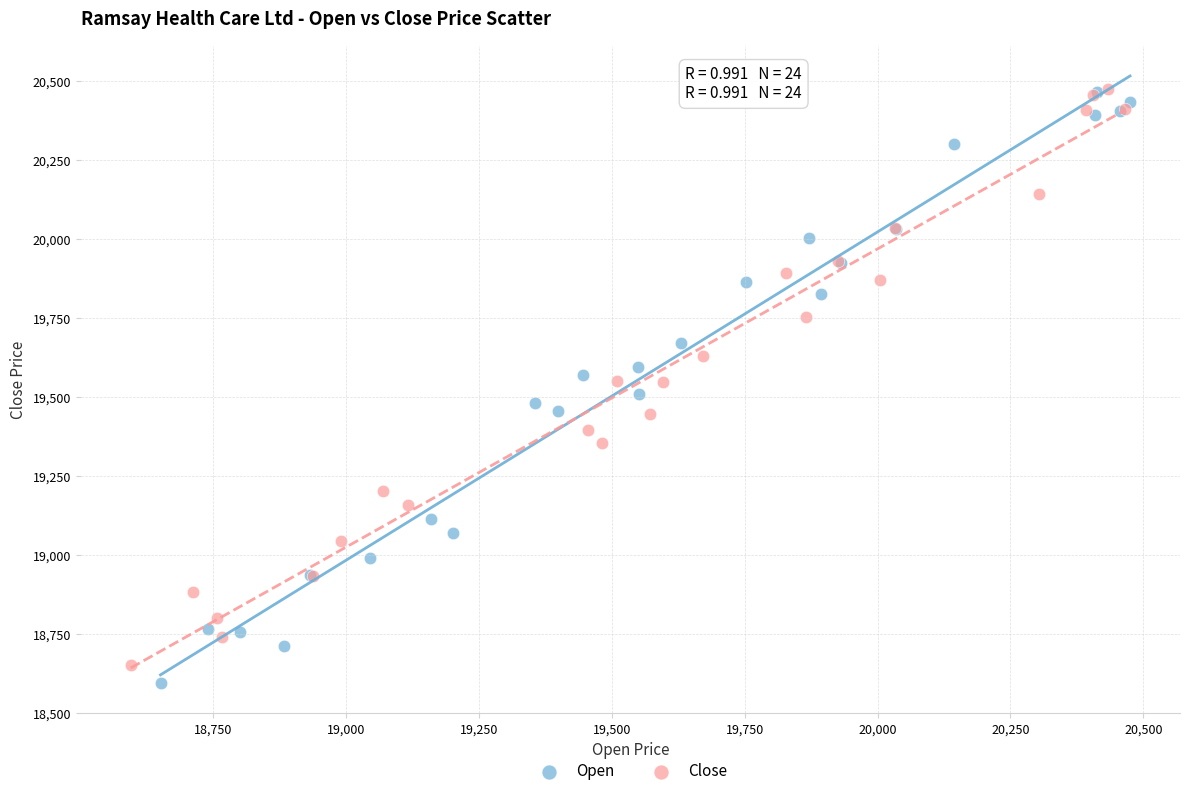

What are all the series names shown in the legend?

Open, Close